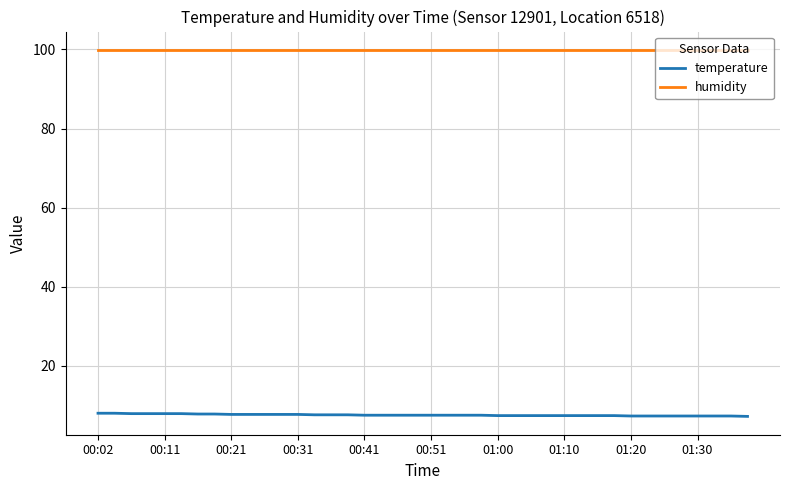

True or false: humidity and temperature intersect in this chart.

False